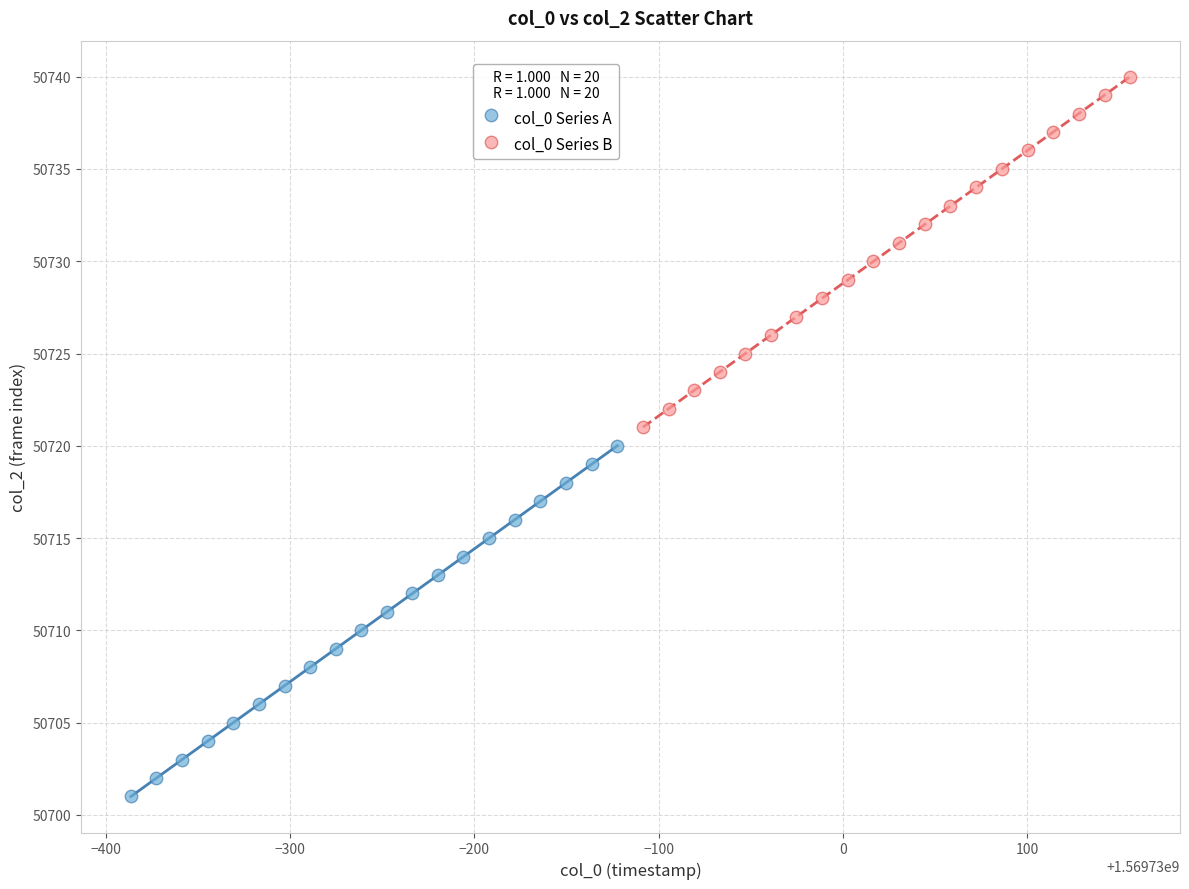

Which series reaches the minimum Y coordinate?

col_0 Series A